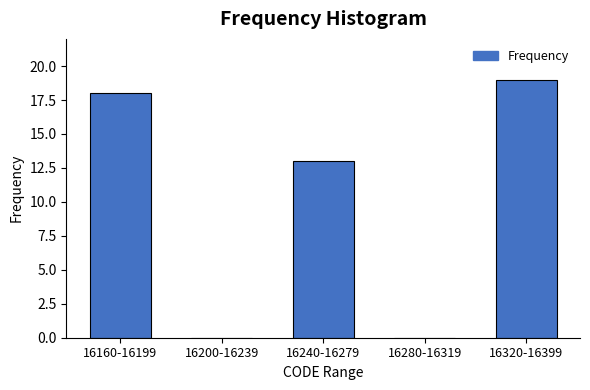

Reading left to right, what are all the values shown in this chart?

16160-16199=18	16200-16239=0	16240-16279=13	16280-16319=0	16320-16399=19